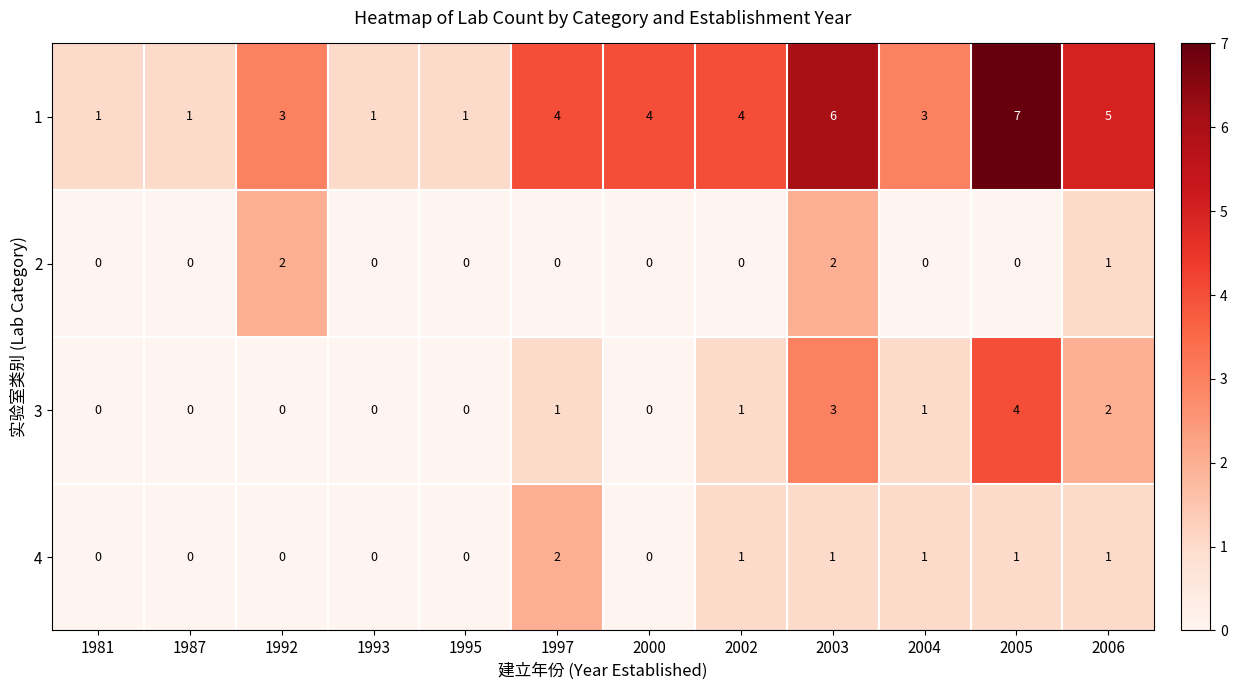

At 2005, list the series in order from largest to smallest.

1, 3, 4, 2